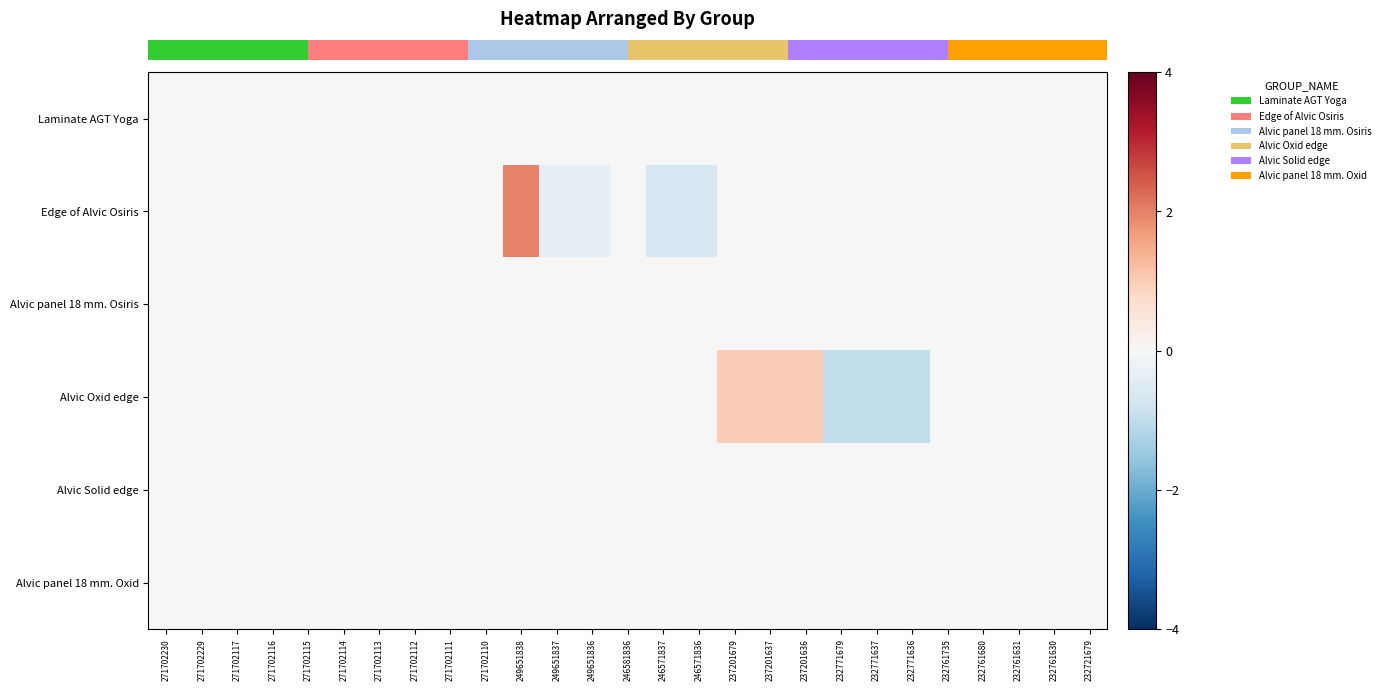

At which category is the sum across all series the highest?

249651838